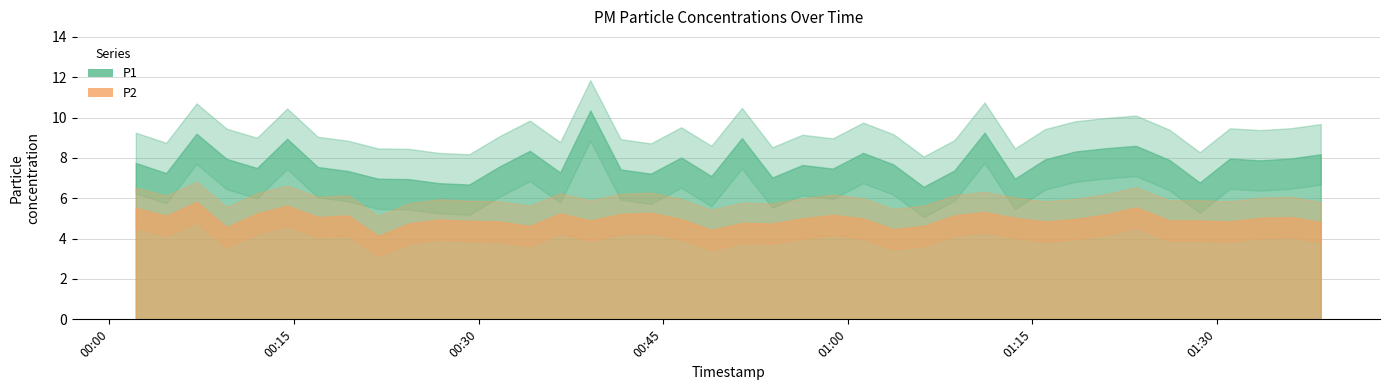

What is the difference between the maximum and second lowest values in the P1 series?

3.7